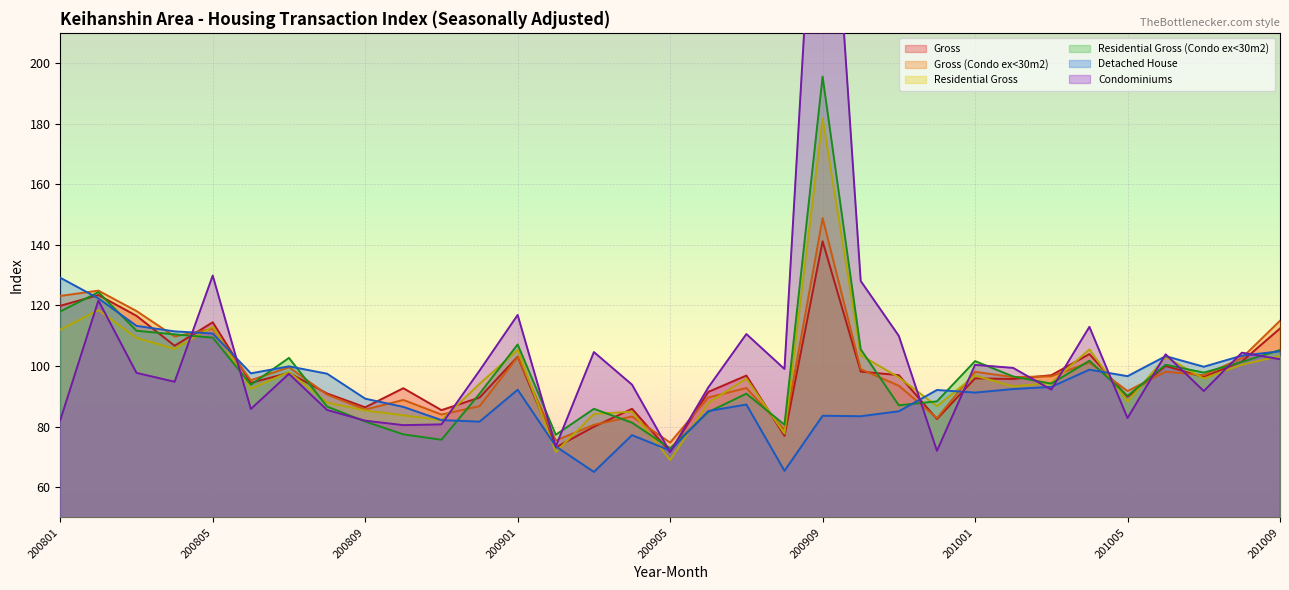

What is the maximum value for Detached House?

129.1